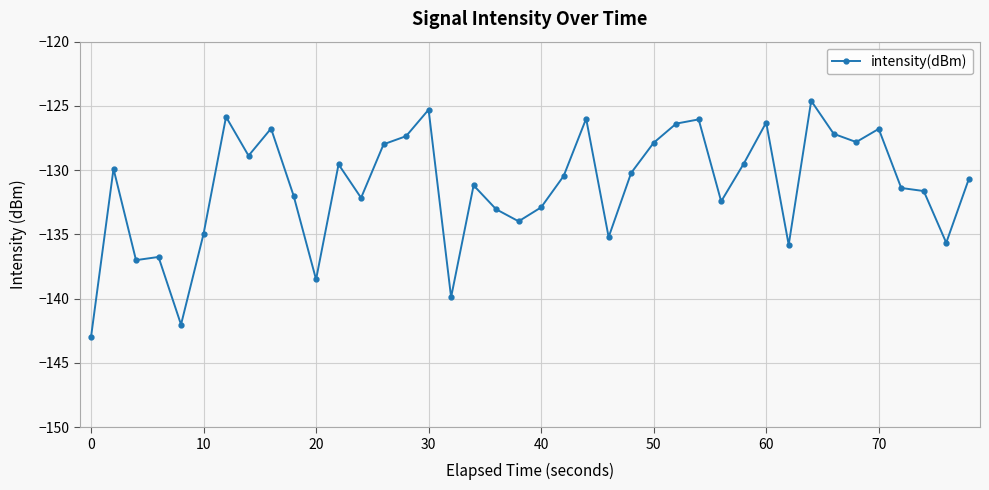

What is the average value?

-131.3